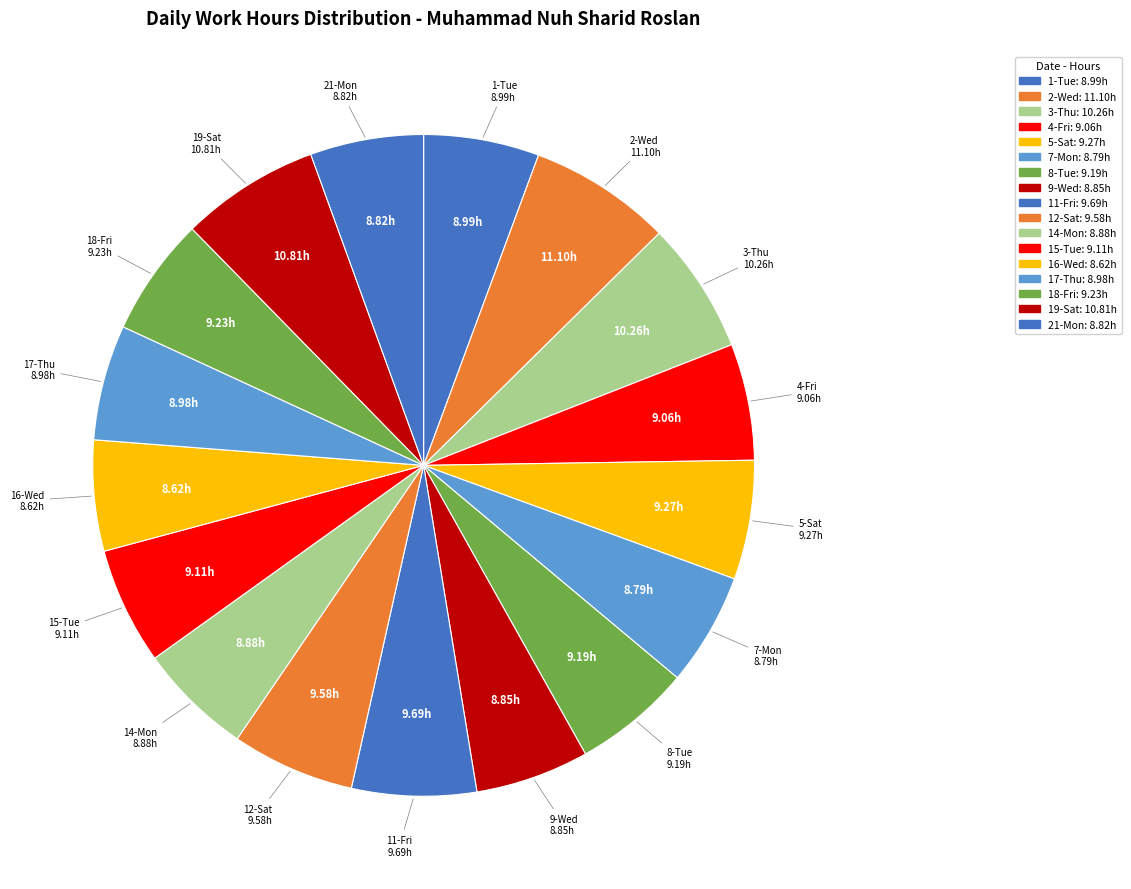

What is the ratio of the value at 1-Tue to the value at 16-Wed?

1.0